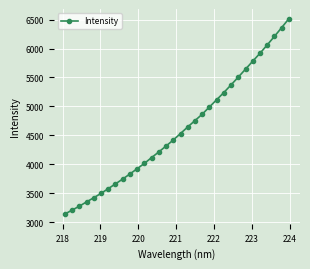

What is the value of the 12th point from the left?

4013.9